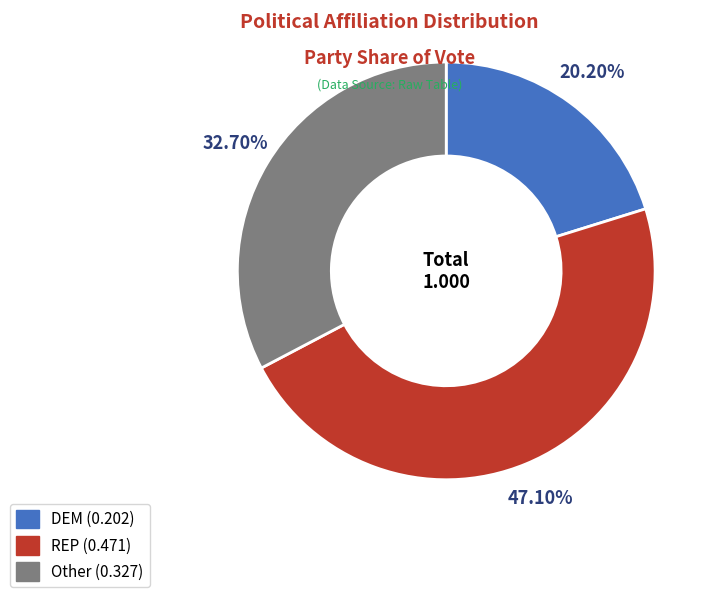

Which has a higher value, REP or Other?

REP